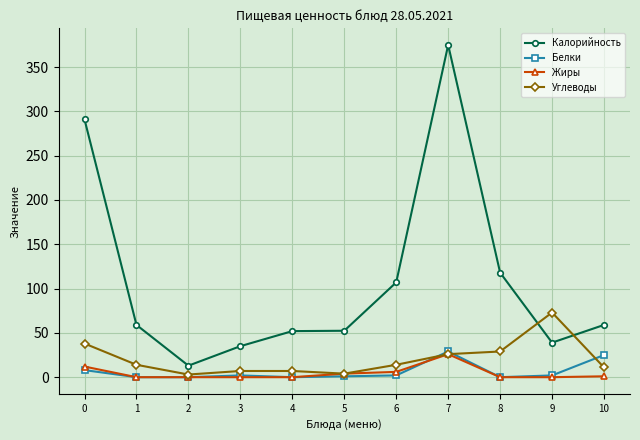

Count the number of data series in this chart.

4